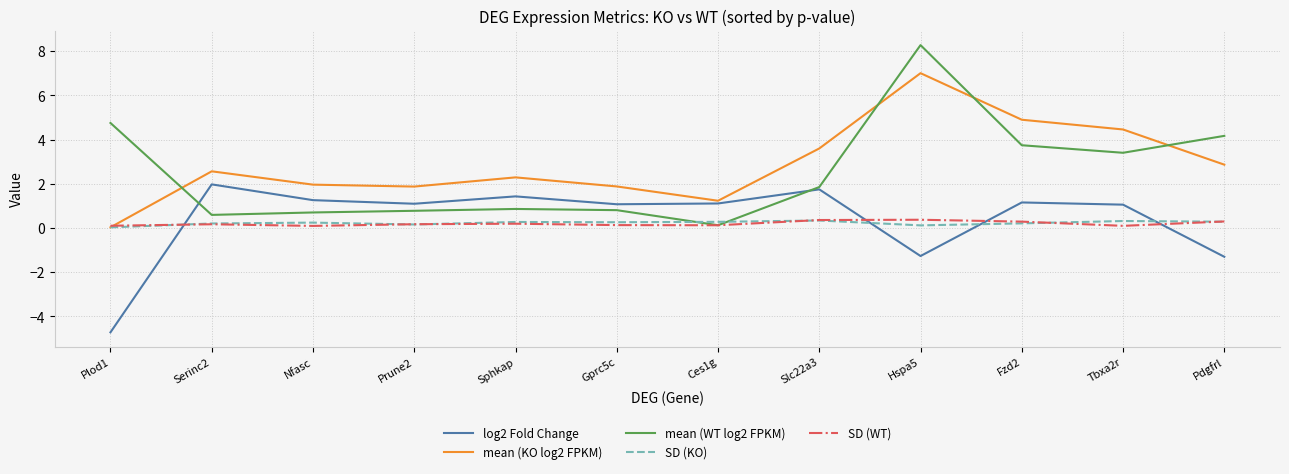

True or false: mean (KO log2 FPKM) and mean (WT log2 FPKM) cross at least once.

True